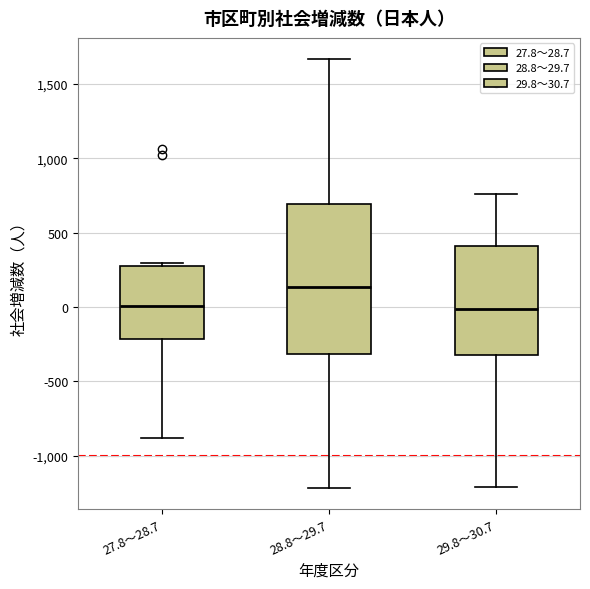

Reading left to right, transcribe this box plot: for each box, give where its median line is, the range the box spans, and where its two whiskers end, as read against the y-axis. The values are not printed on the chart, so give them approximately, as read against the axis.

27.8～28.7: median 0, box -200 to 300, whiskers -900 to 300 (just above the box's upper edge)
28.8～29.7: median 150, box -300 to 700, whiskers -1200 to 1650
29.8～30.7: median 0, box -300 to 400, whiskers -1200 to 750